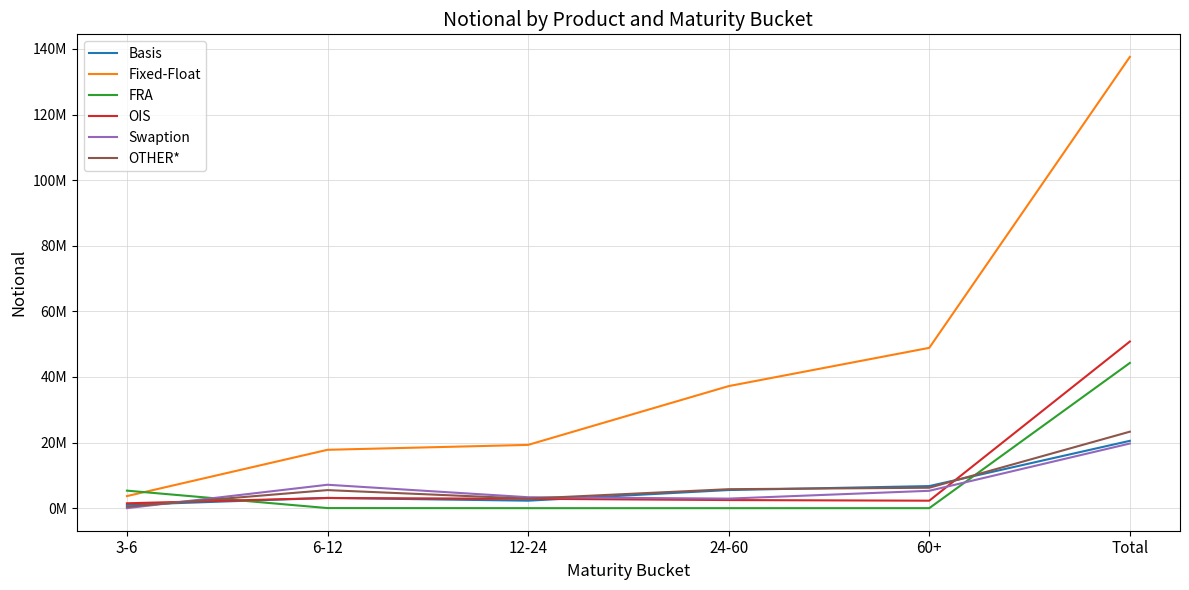

At which category is the sum across all series the highest?

Total